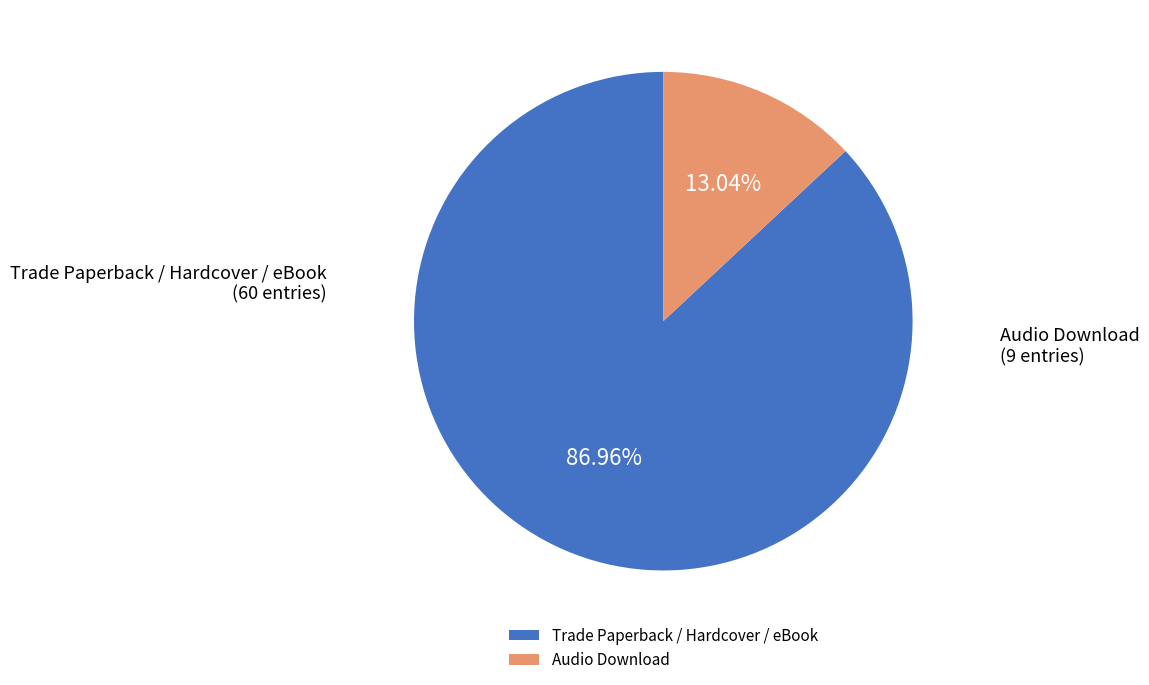

Rank the categories by value from lowest to highest.

Audio Download, Trade Paperback / Hardcover / eBook